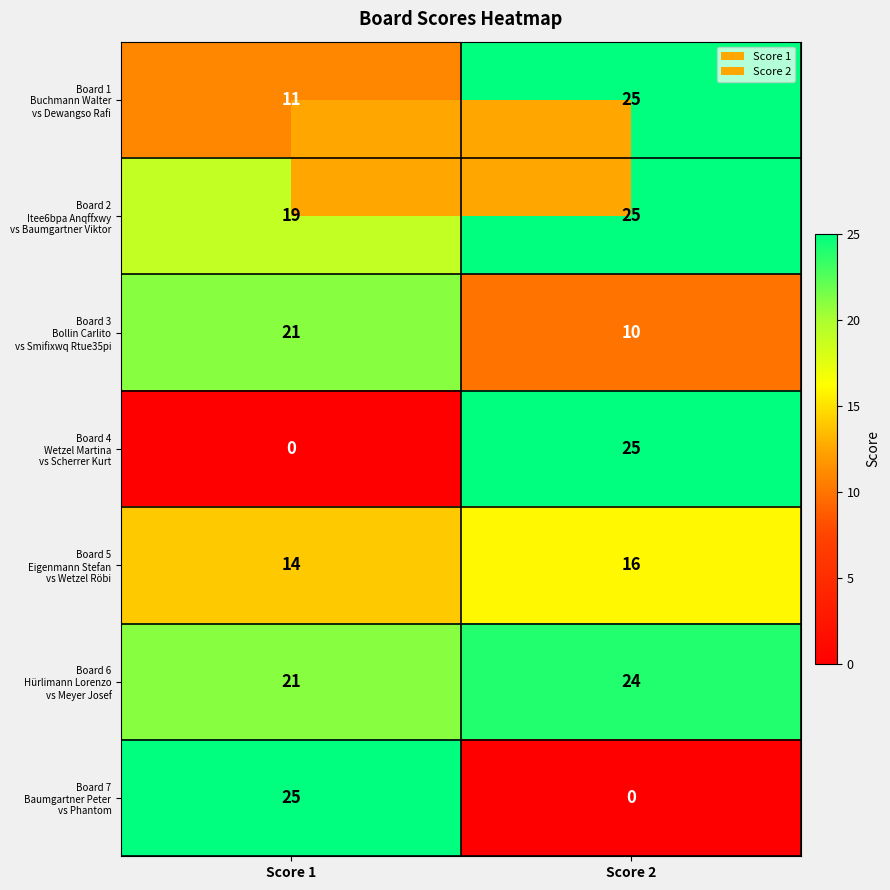

What is the spread (max minus min) of values at Score 1?

25